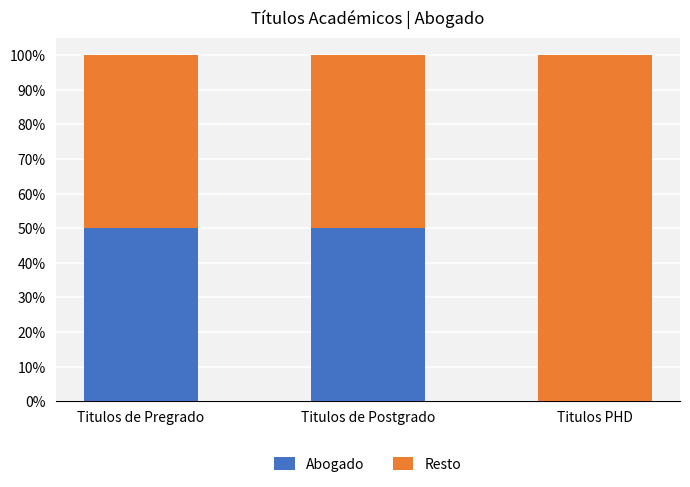

Are the bars horizontal?

No